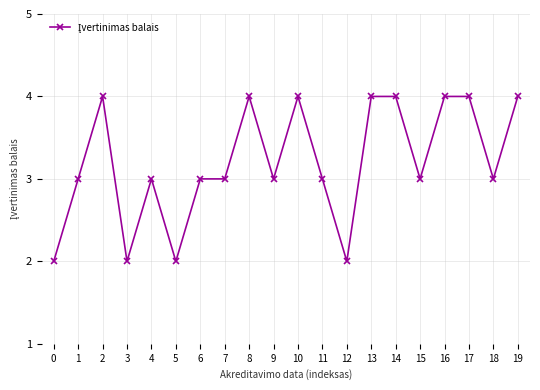

How many data points does each series have?

20